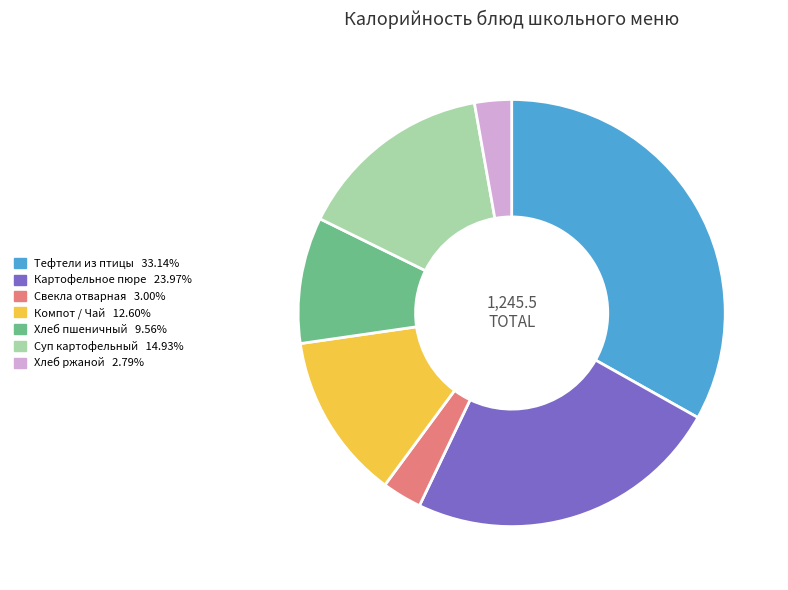

Is there a majority slice in this chart?

No